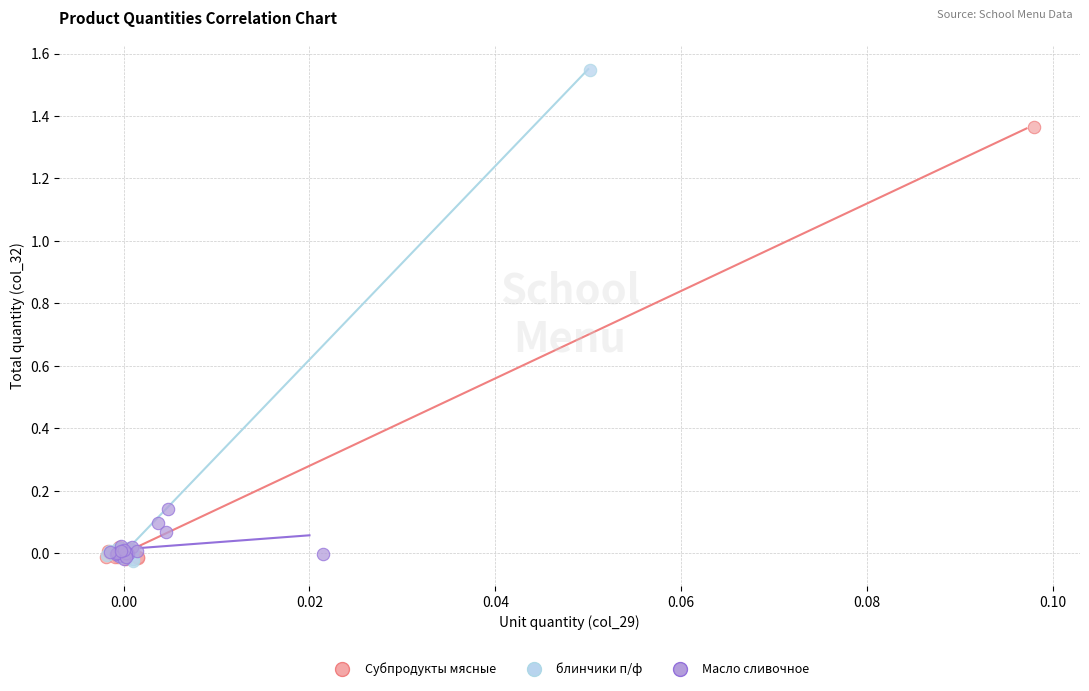

Which series has the widest spread of Y values?

блинчики п/ф